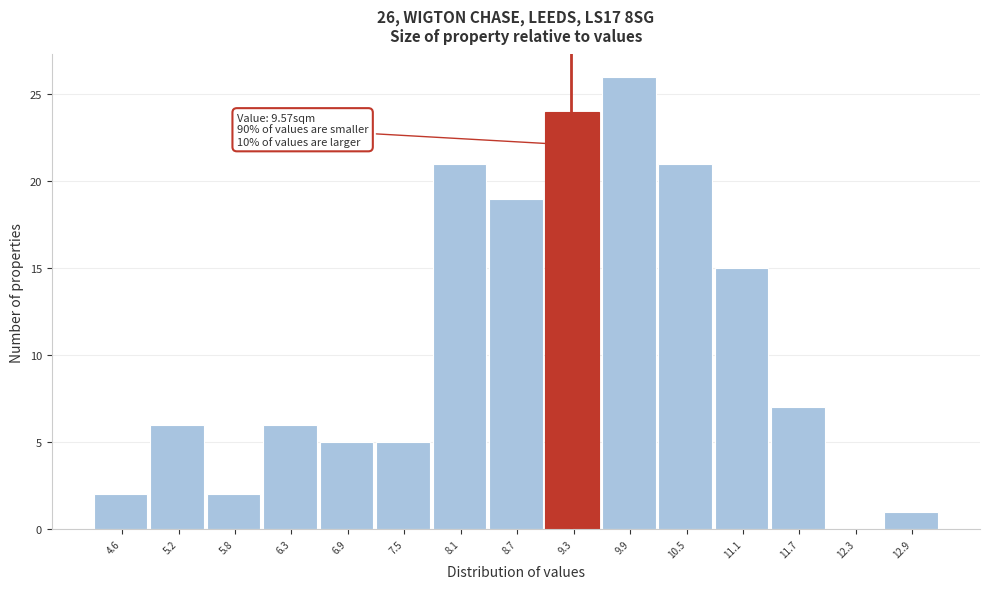

Reading left to right, list all the values displayed in this chart.

4.6=2	5.2=6	5.8=2	6.3=6	6.9=5	7.5=5	8.1=21	8.7=19	9.3=24	9.9=26	10.5=21	11.1=15	11.7=7	12.3=0	12.9=1